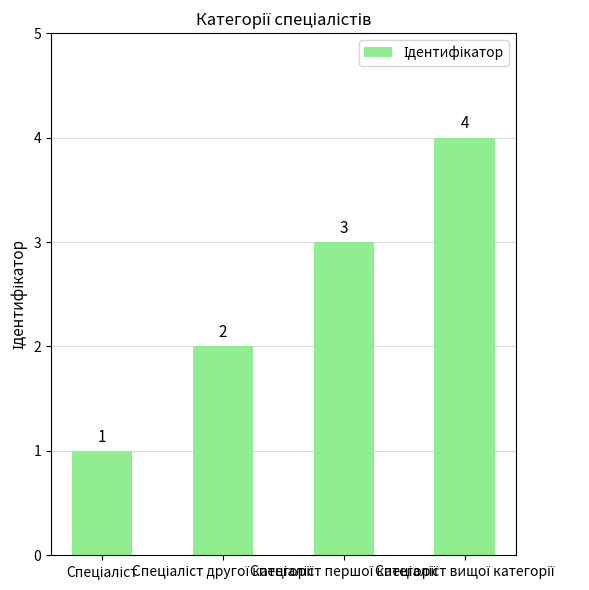

Count the values in the range 2 to 4.

3